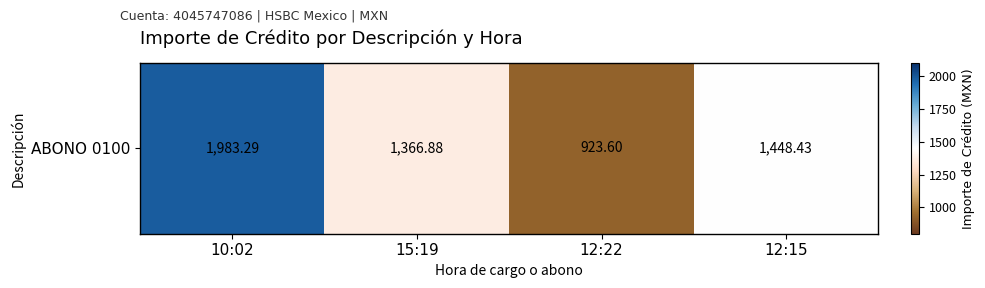

The chart shows a value of 1366.9 at 15:19. True or false?

True